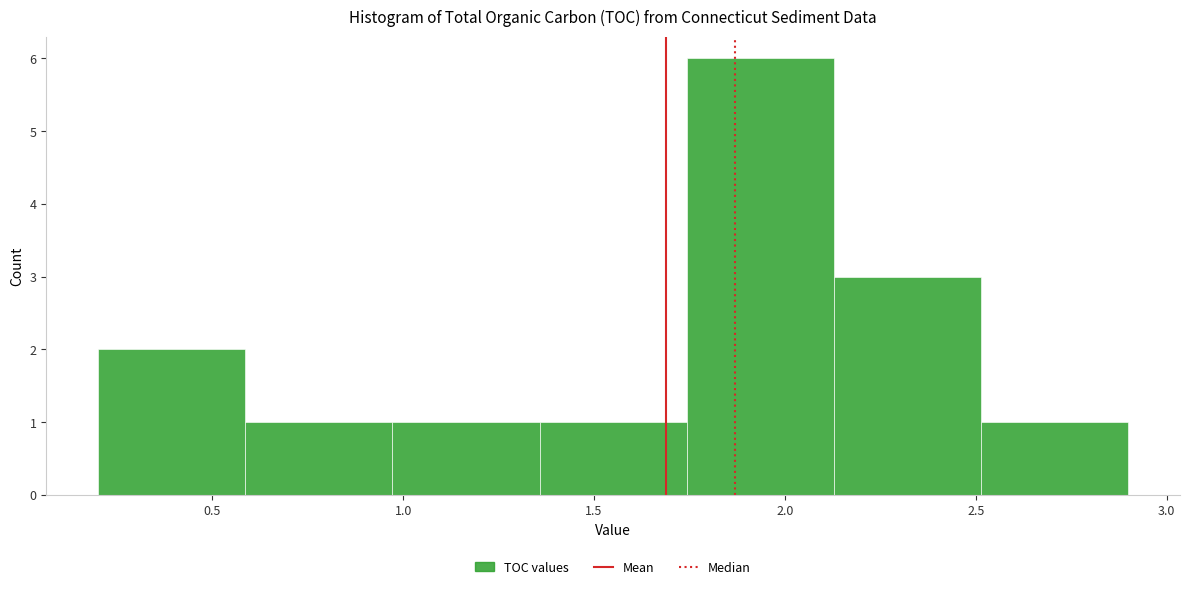

Reading left to right, transcribe this chart: for each bar, give the range it covers on the x-axis and its height. Neither the bar edges nor the heights are printed on the chart, so give them approximately, as read against the axes.

0.20 to 0.60: 2
0.60 to 0.95: 1
0.95 to 1.35: 1
1.35 to 1.75: 1
1.75 to 2.15: 6
2.15 to 2.50: 3
2.50 to 2.90: 1